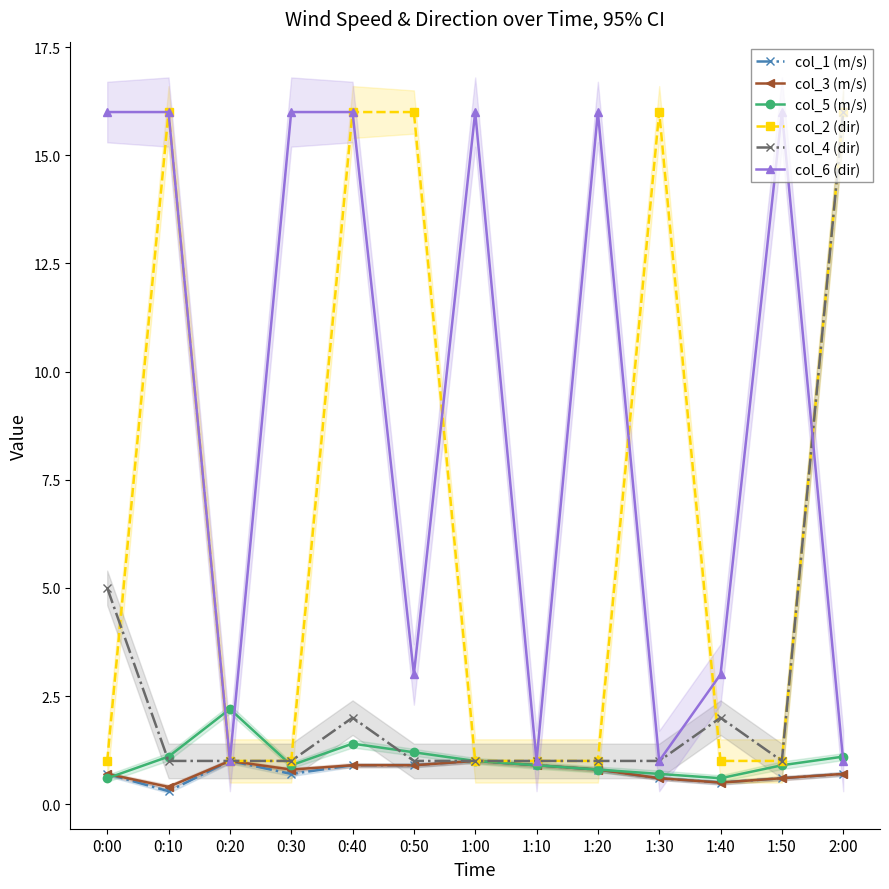

List the labels in order of col_5 (m/s) value, smallest first.

0:00, 1:40, 1:30, 1:20, 0:30, 1:10, 1:50, 1:00, 0:10, 2:00, 0:50, 0:40, 0:20